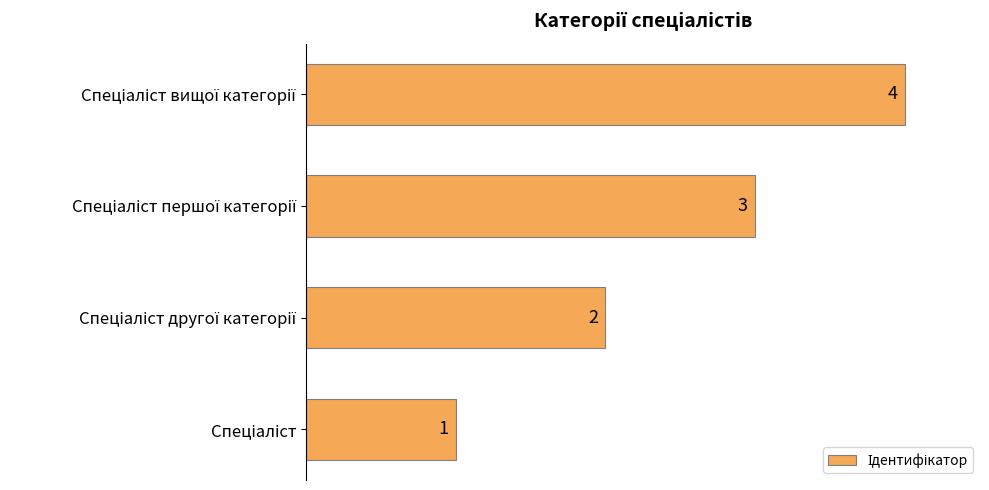

How many values are between 2 and 4?

3